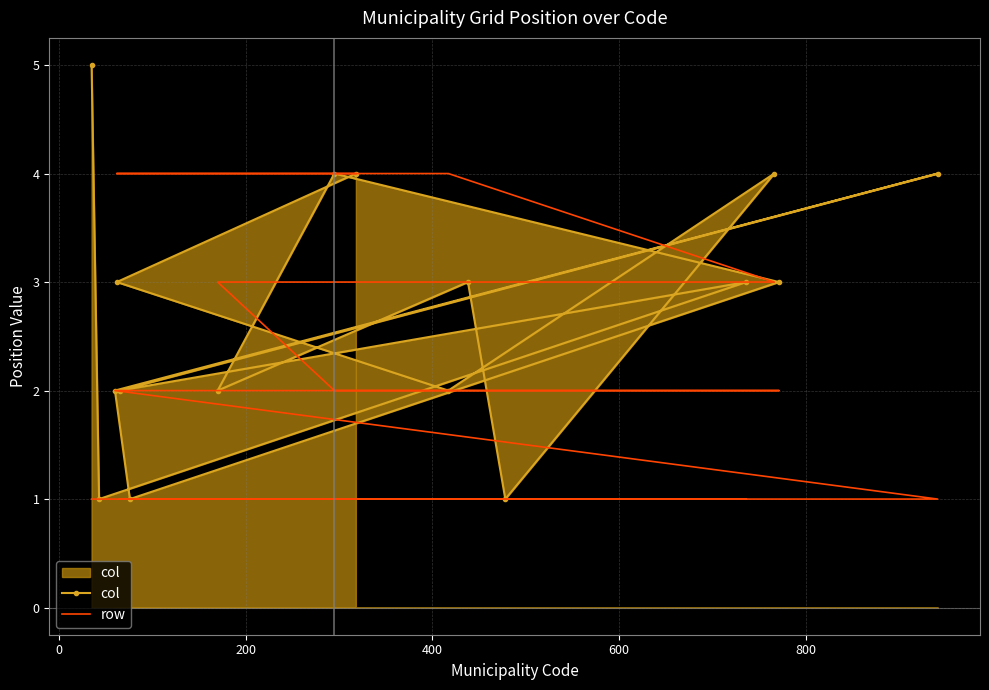

What is the total value across all series at 600?

5